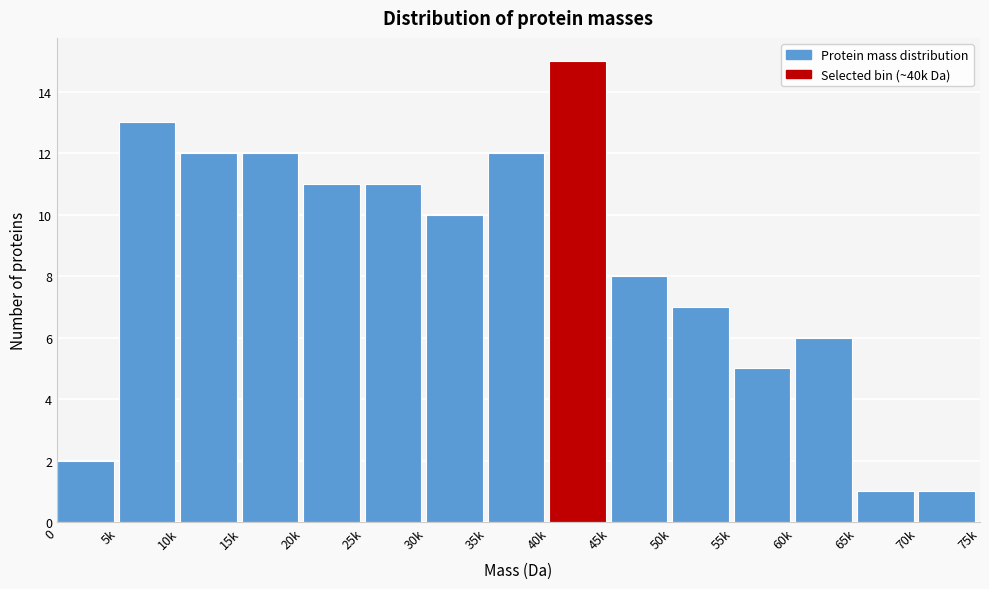

Reading left to right, list all the values displayed in this chart.

2	13	12	12	11	11	10	12	15	8	7	5	6	1	1